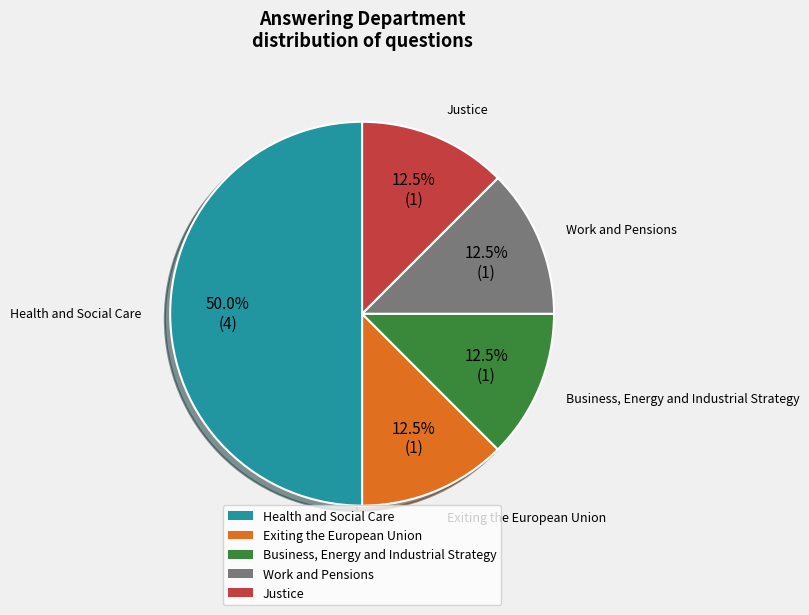

Combined, do Work and Pensions and Business, Energy and Industrial Strategy account for over 50%?

No